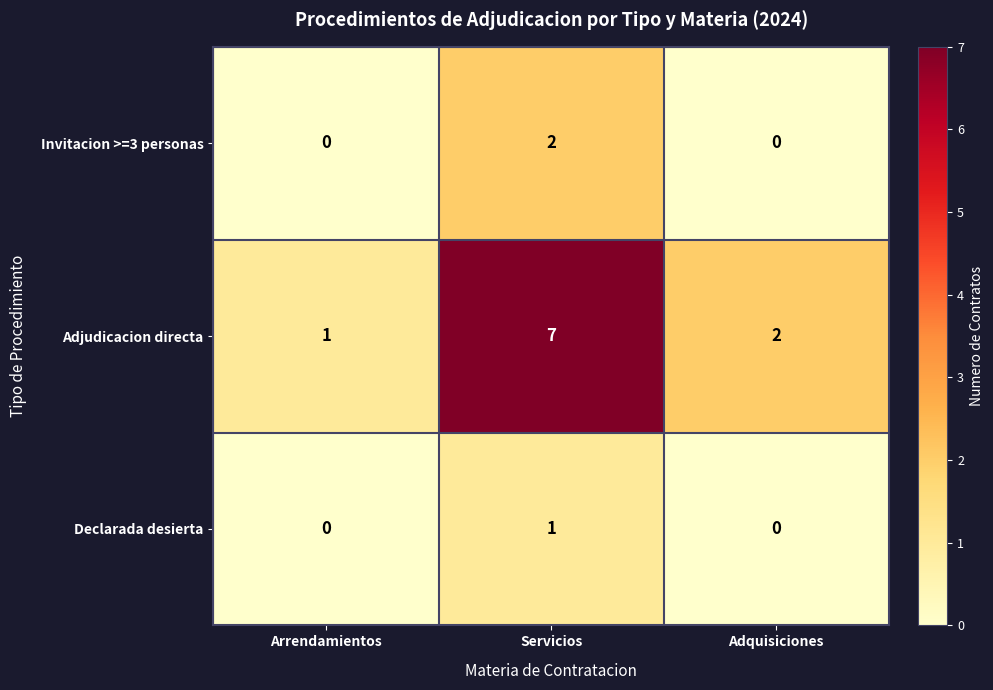

Which category has the highest value across all series?

Servicios